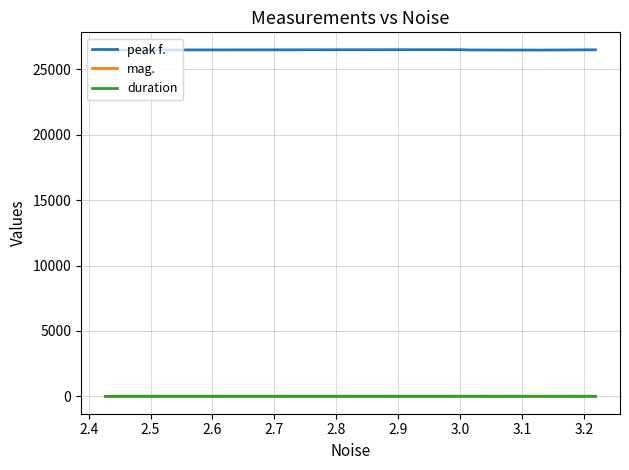

True or false: mag. and peak f. intersect in this chart.

False